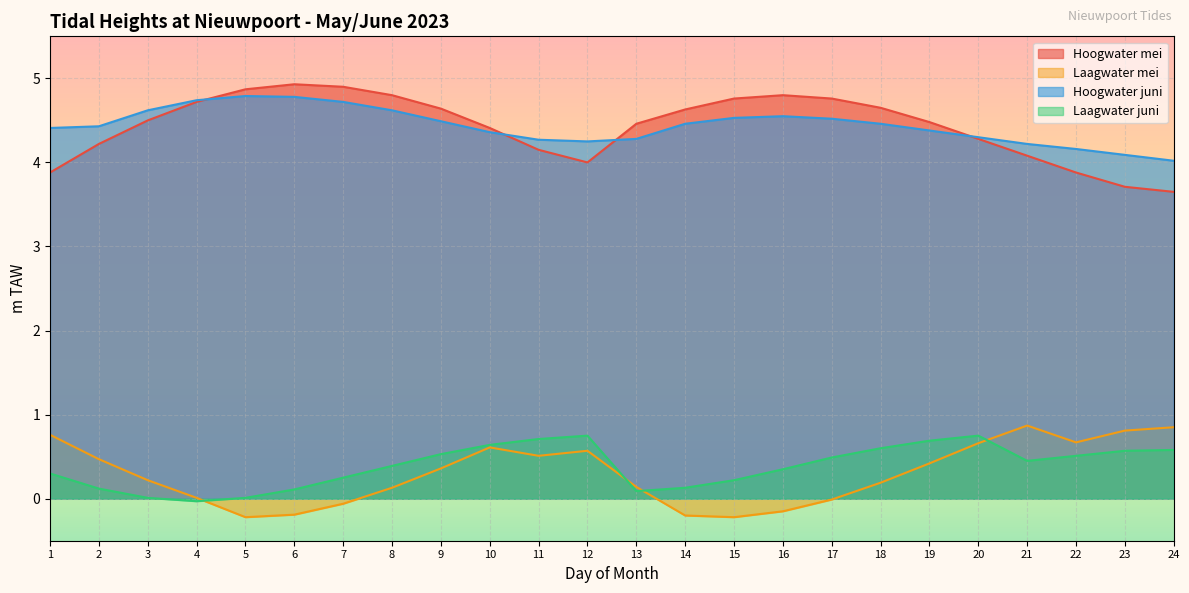

In Laagwater mei, how many points are higher than both neighbors (excluding endpoints)?

3